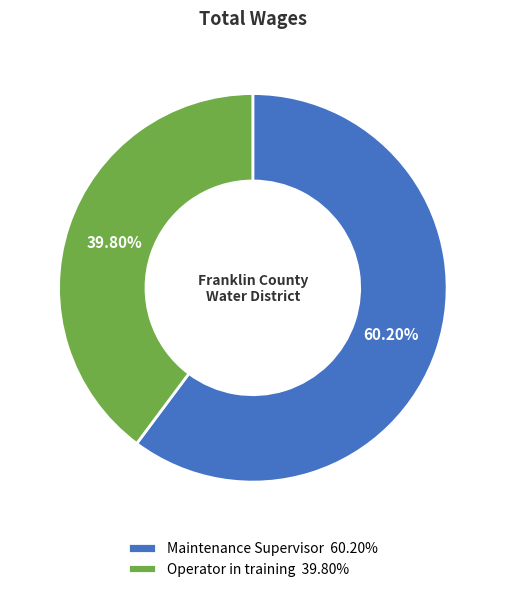

Does any single category account for the majority?

Yes